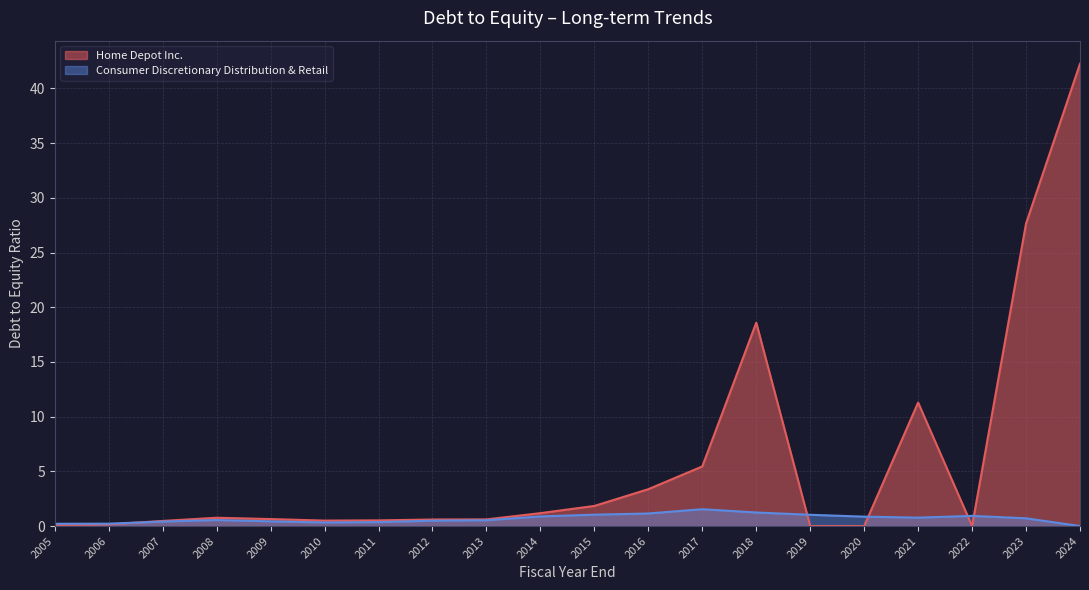

The Home Depot Inc. series shows 27.6 at 2023. True or false?

True